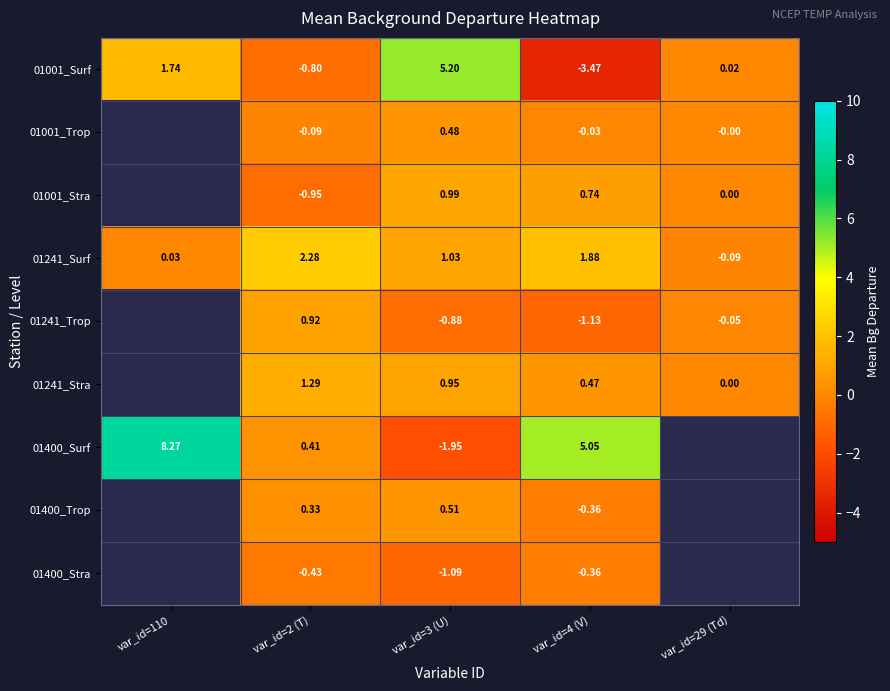

What is the smallest value displayed?

-3.5